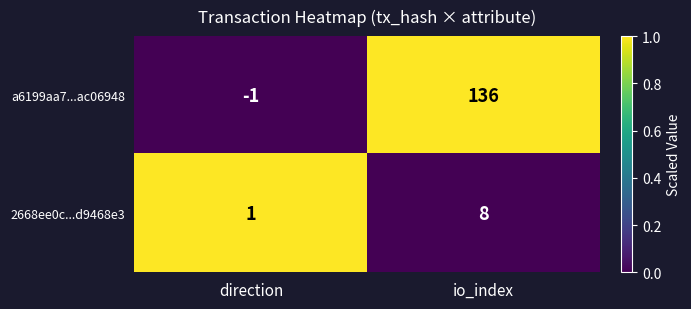

At which label is a6199aa7...ac06948 closest to 67?

direction